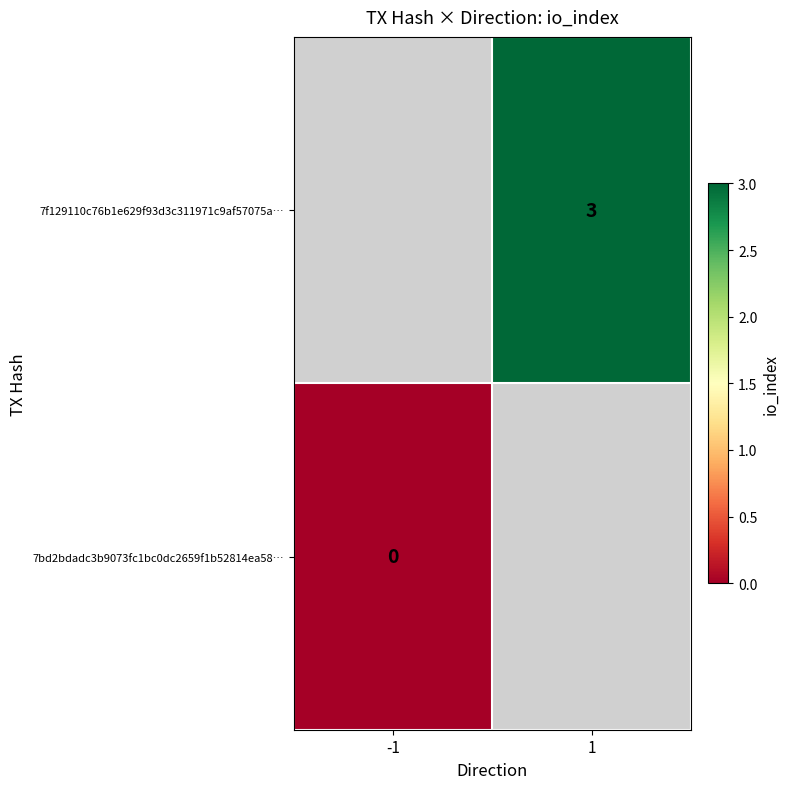

The value of 7f129110c76b1e629f93d3c311971c9af57075a… at 1 is 3. True or false?

True